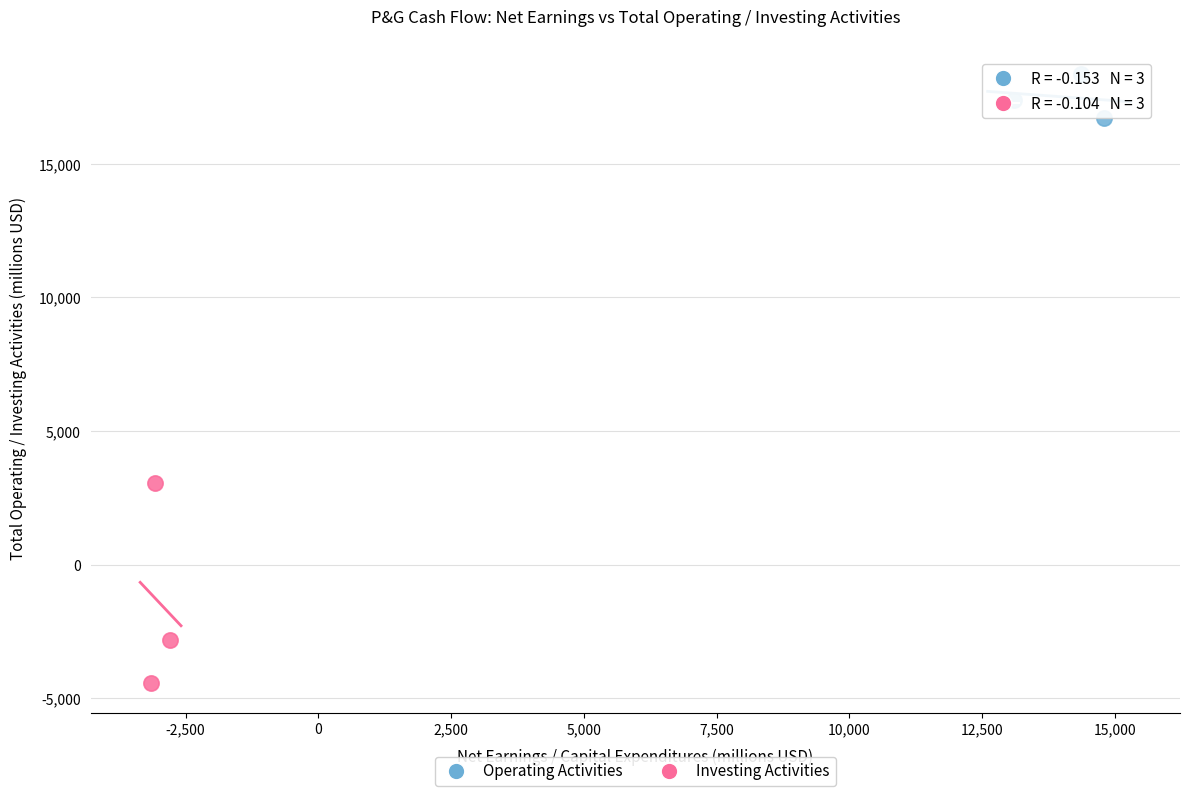

Which series reaches the maximum Y coordinate?

Operating Activities